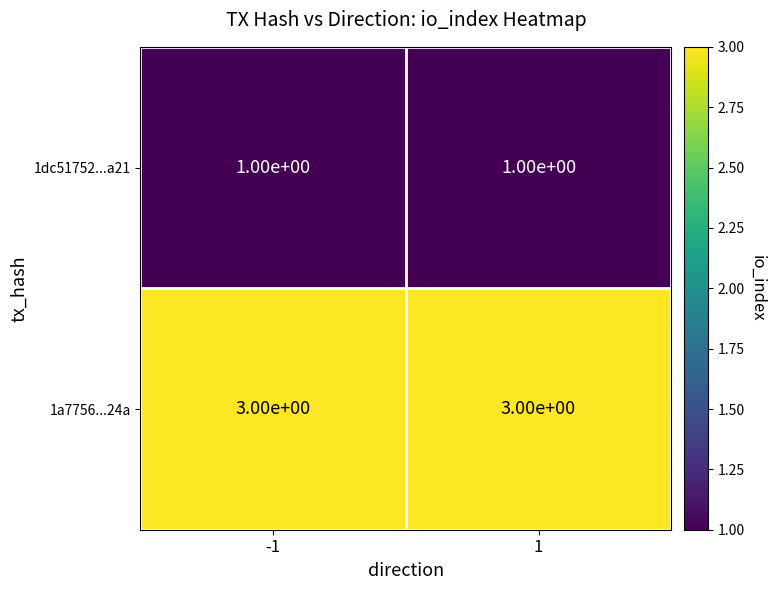

What is the greatest value displayed?

3